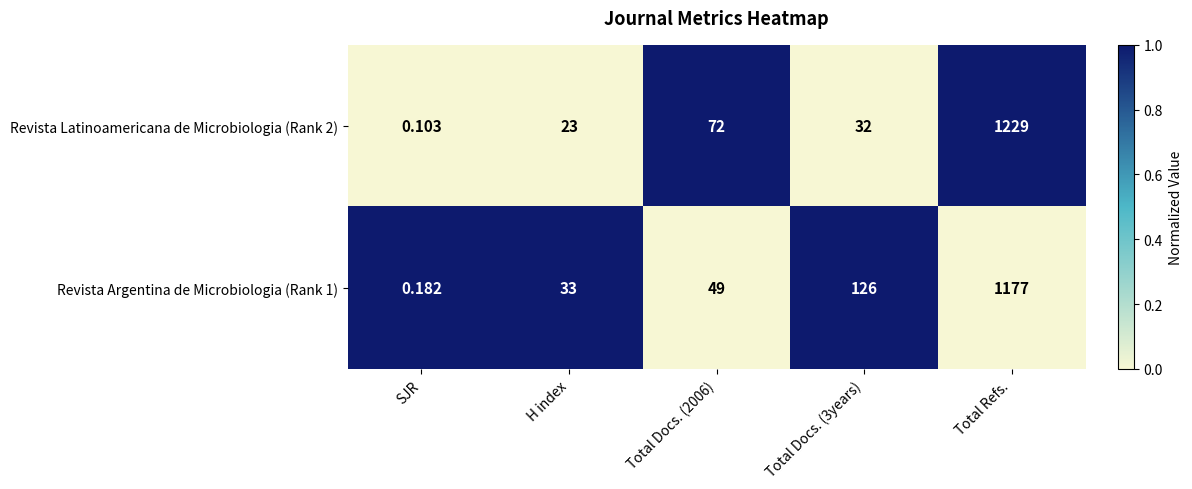

At which category is the sum across all series the highest?

Total Refs.